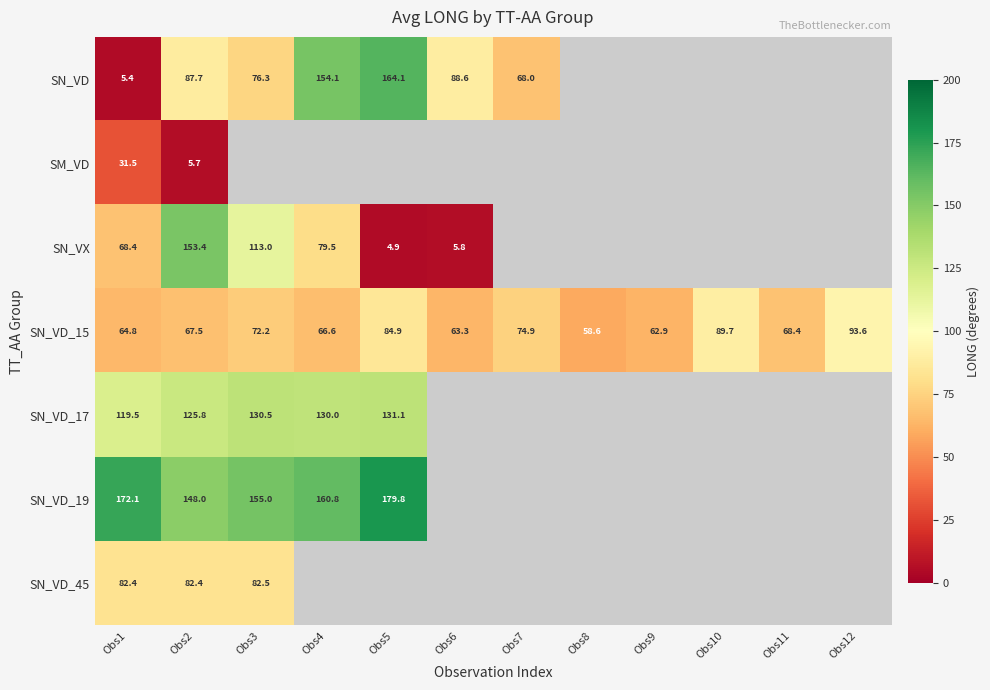

Is the value of SN_VD_15 at Obs5 greater than the value of SM_VD at Obs1?

Yes